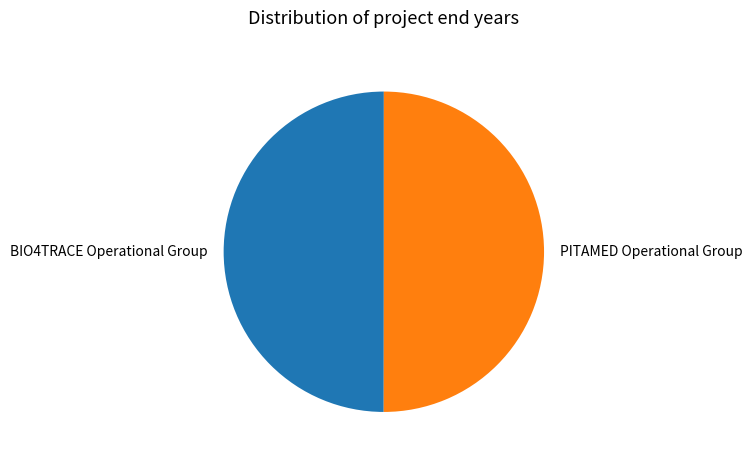

What is the ratio of the value at PITAMED Operational Group to the value at BIO4TRACE Operational Group?

1.0